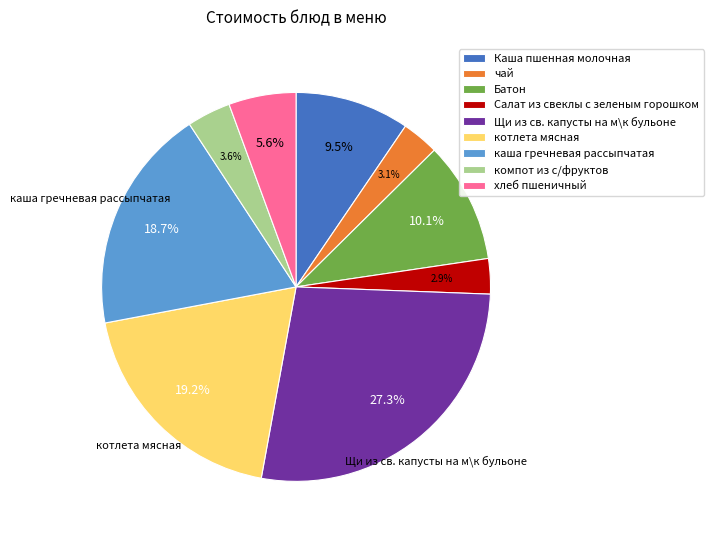

To the nearest percent, what is the difference between the котлета мясная and Батон slice percentages?

9%